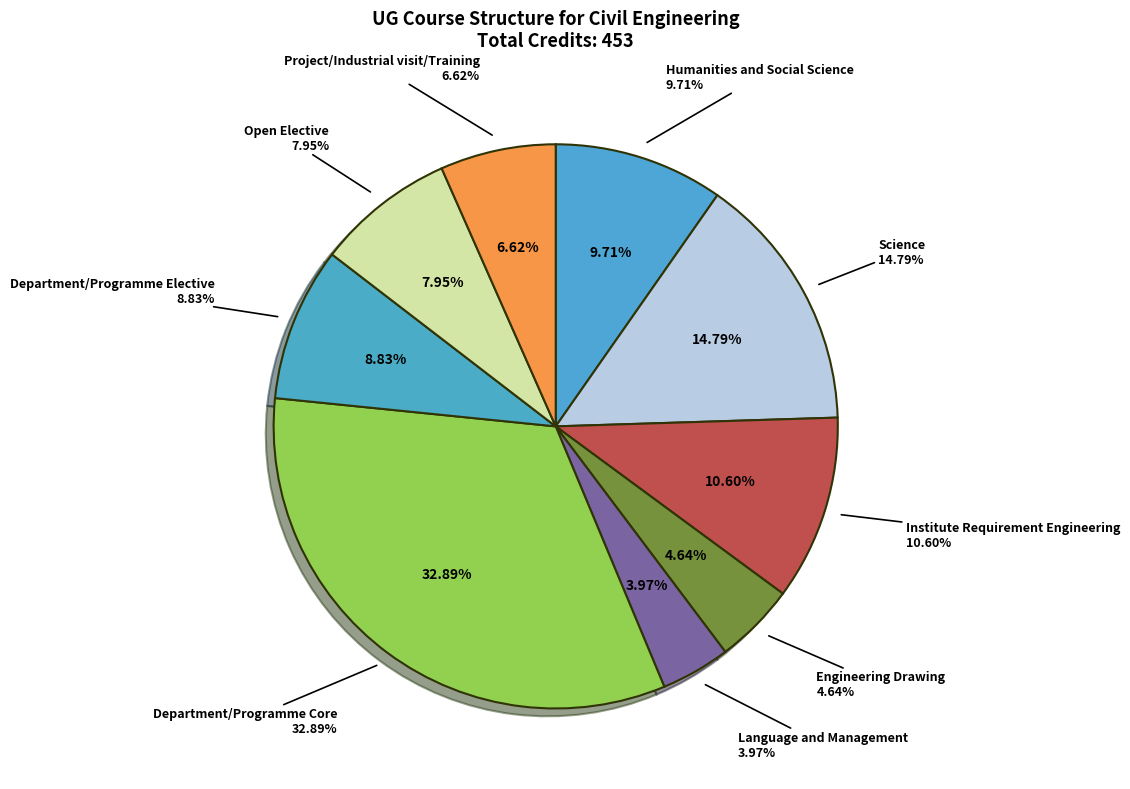

To the nearest percent, what is the combined percentage of Open Elective and Humanities and Social Science?

18%